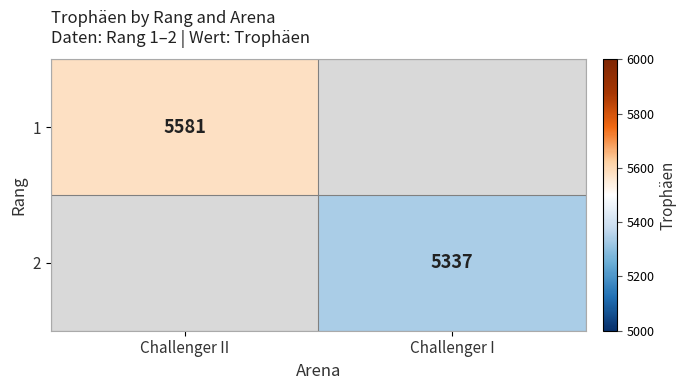

True or false: 2 has a value of 2013 at Challenger I.

False